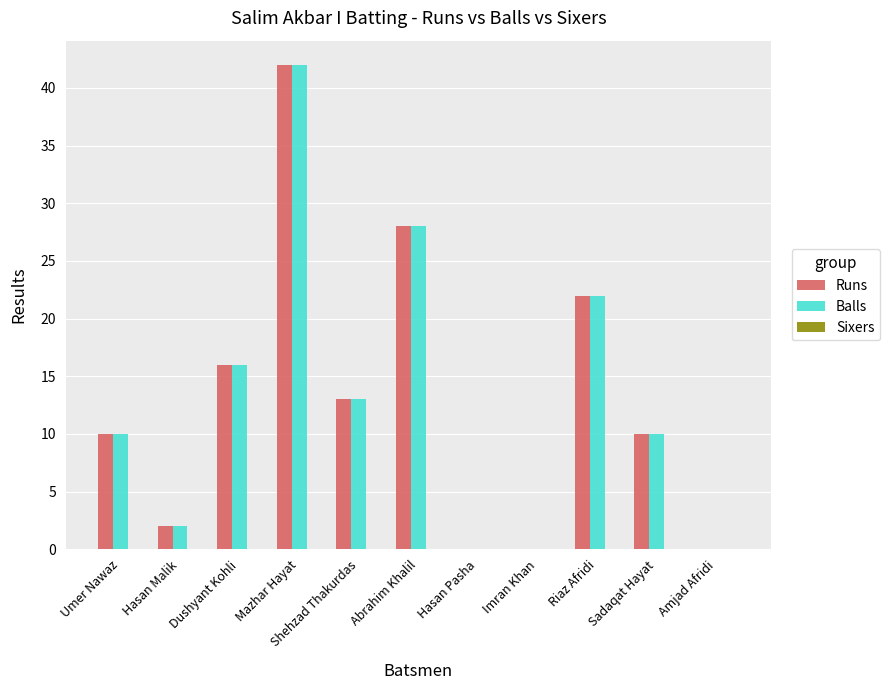

Read the Runs value at Riaz Afridi.

22